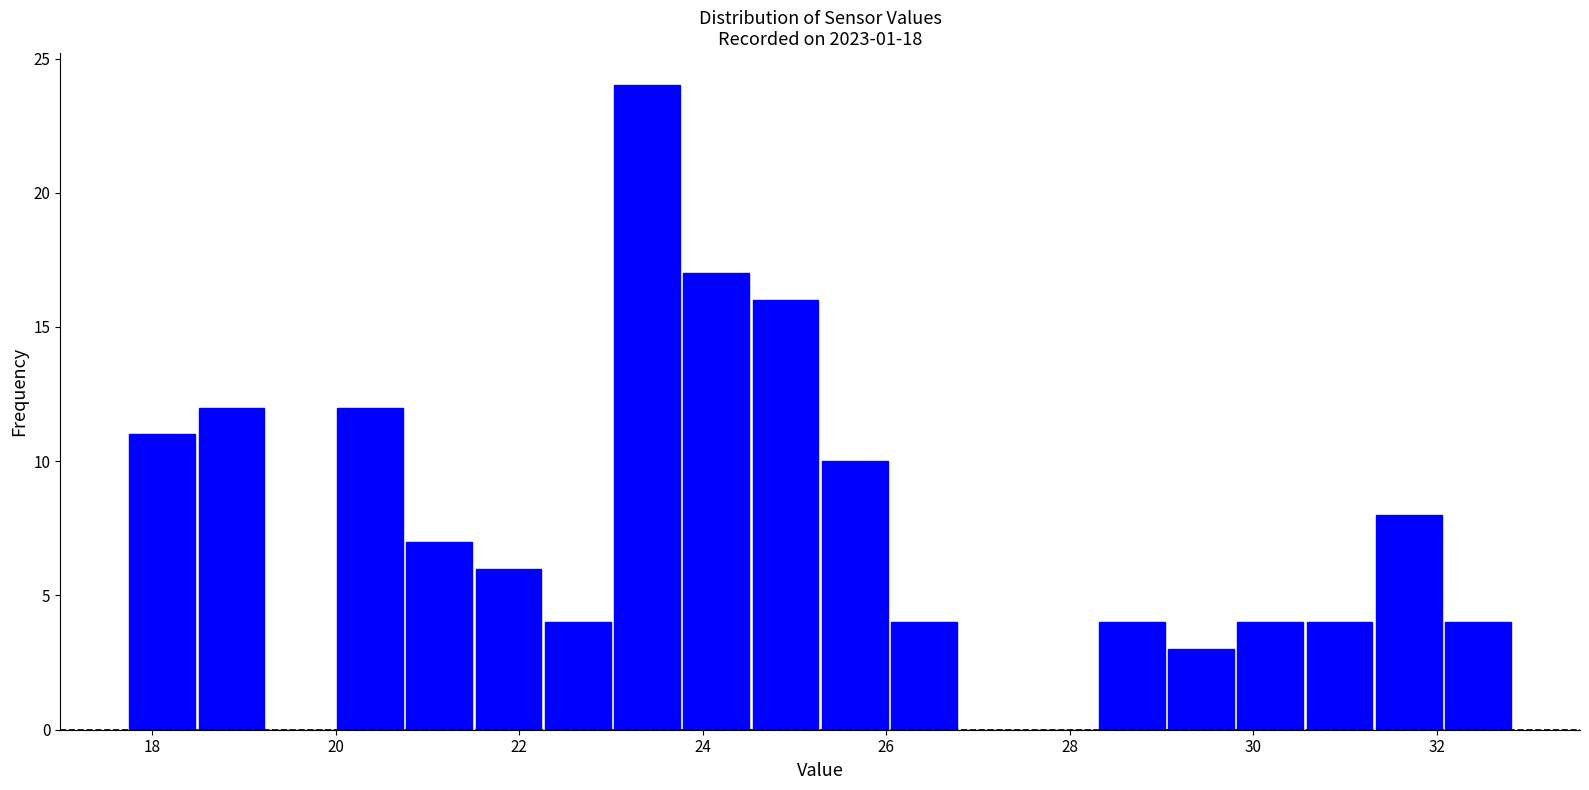

Around what value on the x-axis is the tallest bar? Give the approximate position of its centre, as read against the axis.

23.4